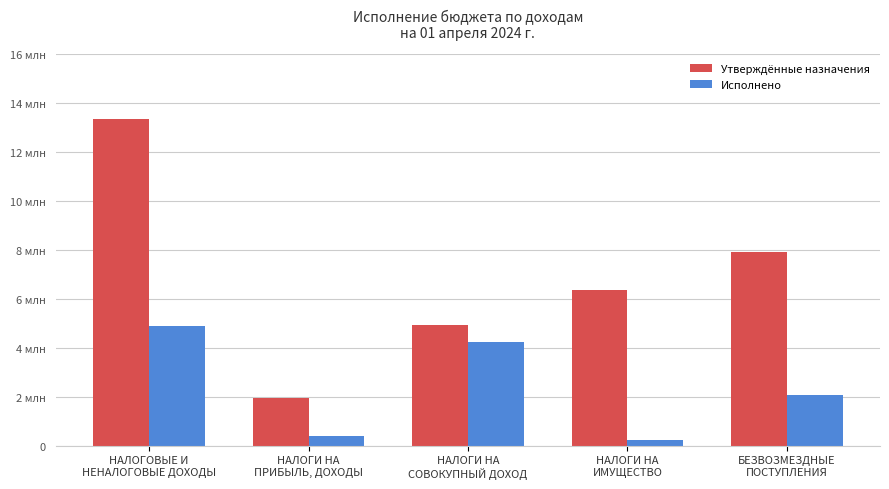

Where is Исполнено nearest to the value 2557610?

БЕЗВОЗМЕЗДНЫЕ
ПОСТУПЛЕНИЯ